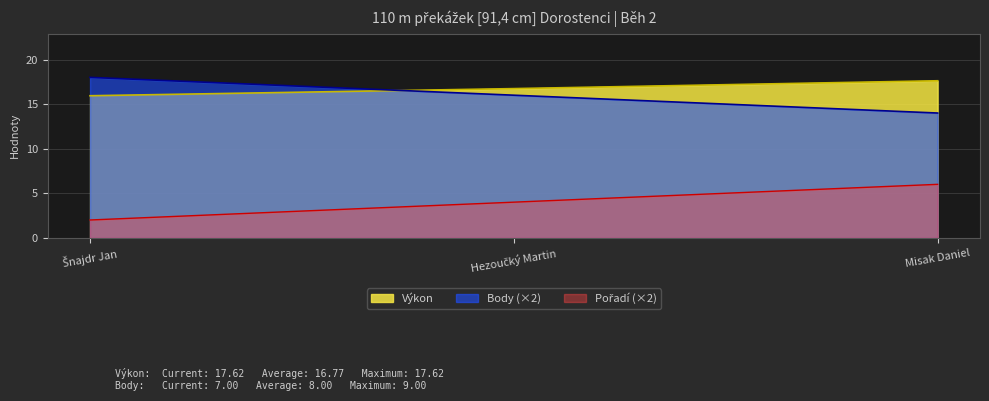

What is the difference between the second highest and minimum values in the Body series?

2.0